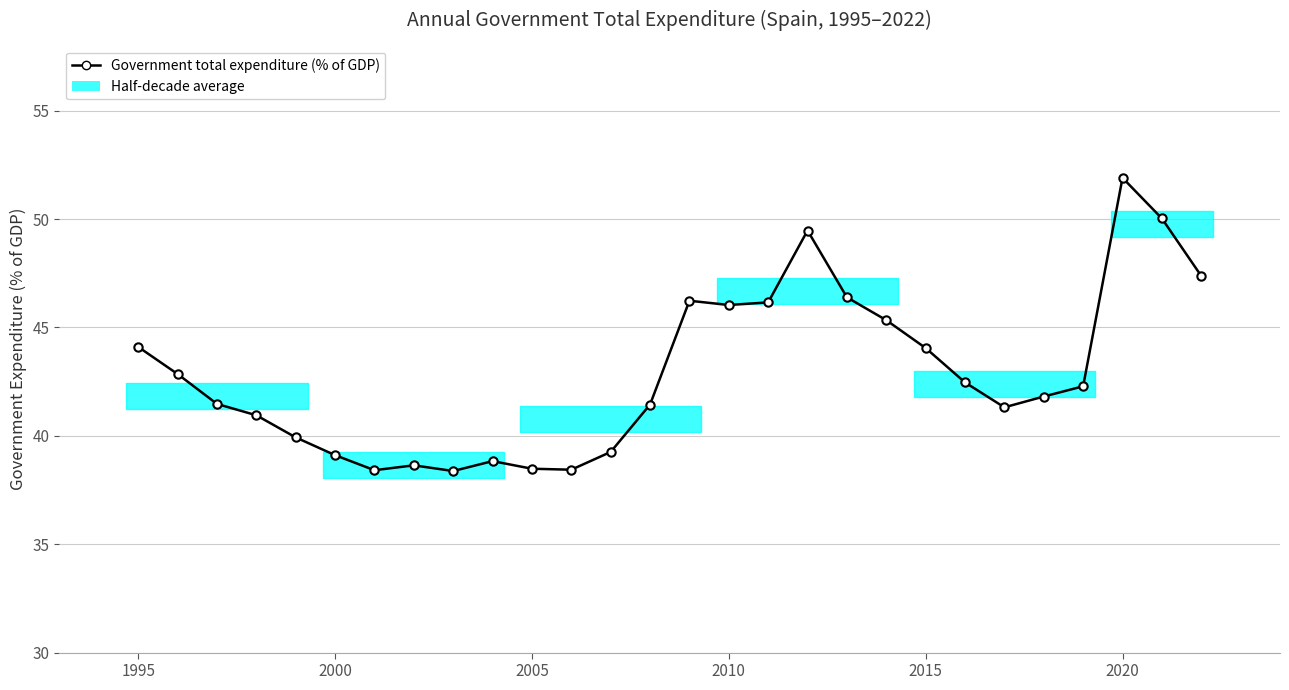

How many interior local peaks (higher than both neighbors) does the data have?

5